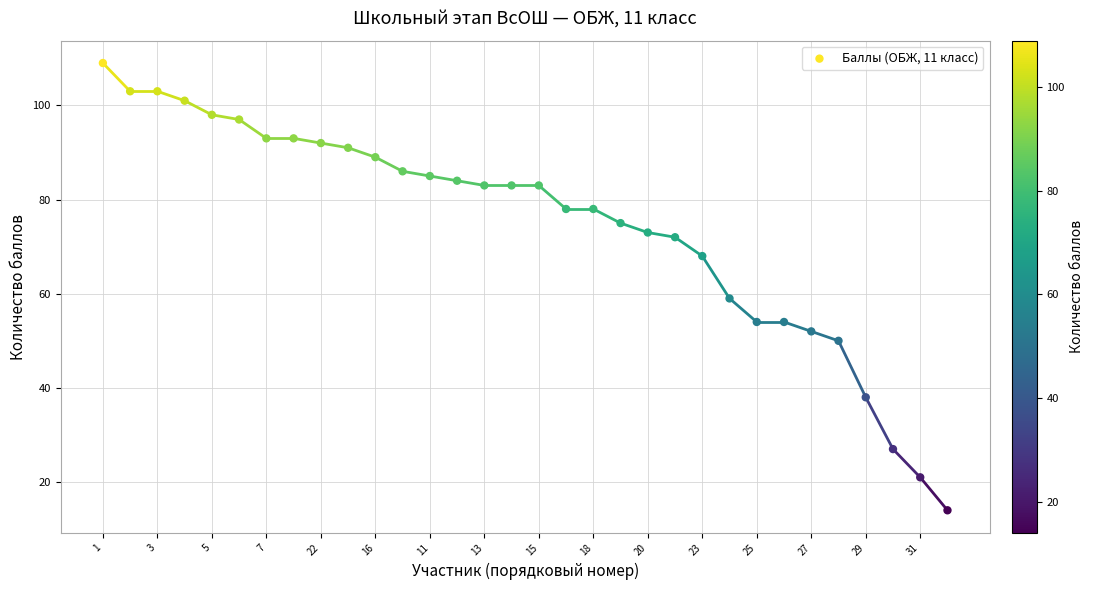

What Y value in the scatter plot is closest to 61?

59